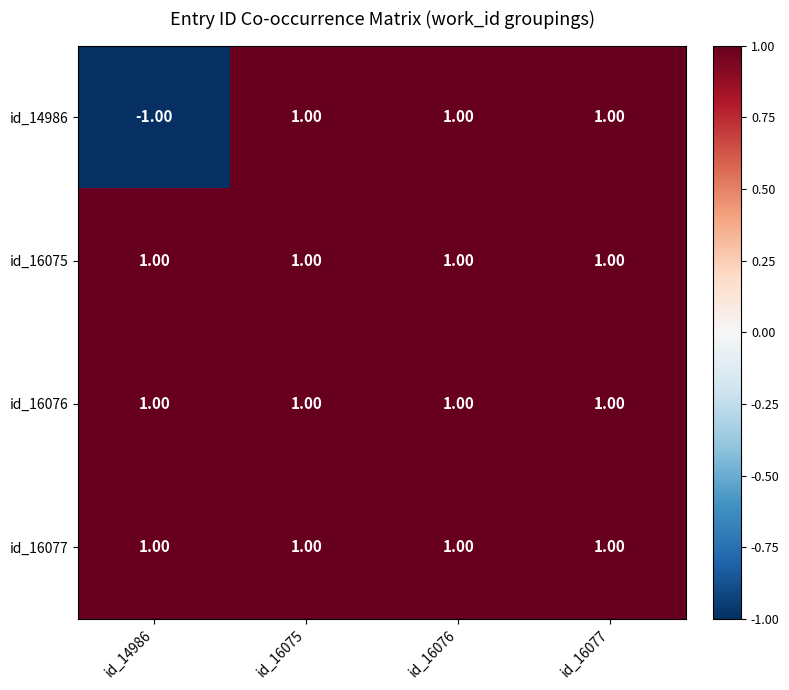

Which series has the widest spread of values?

id_14986